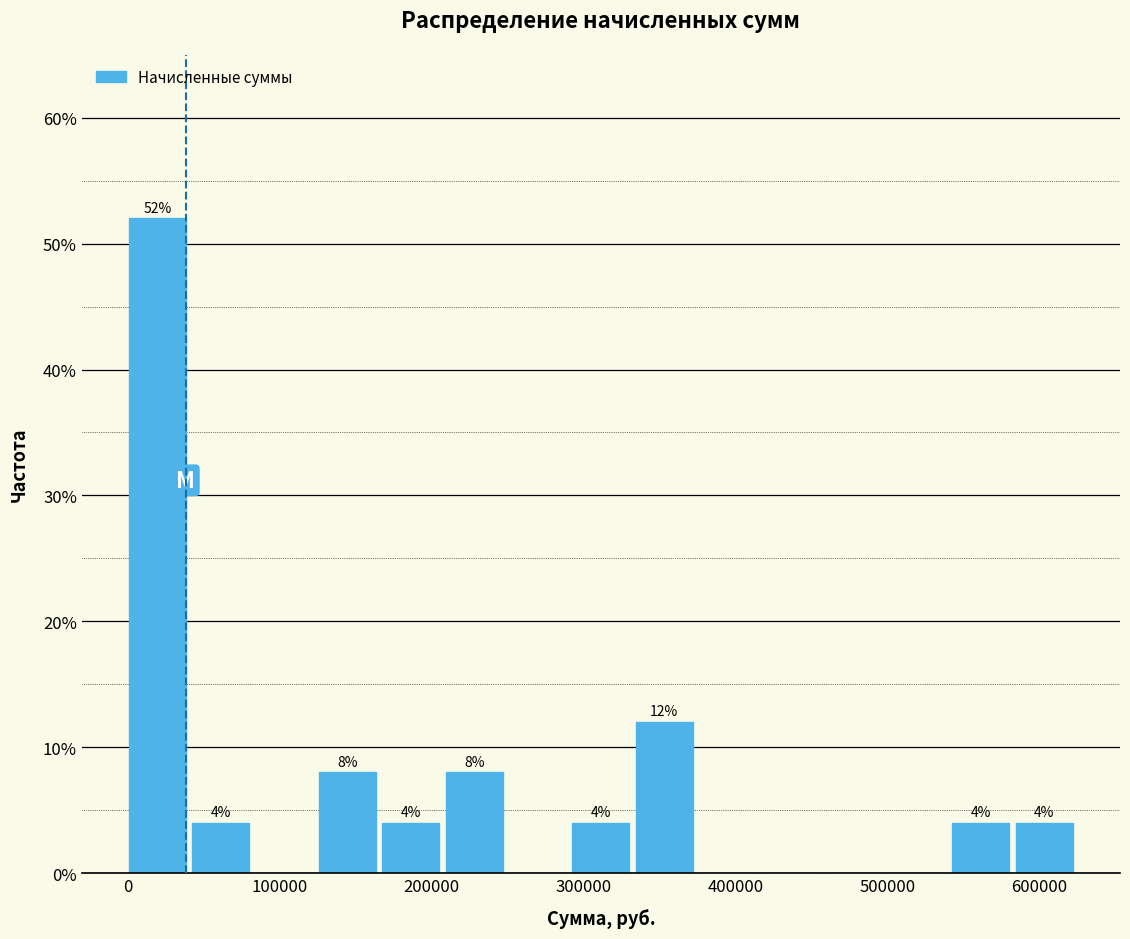

Over which range of the x-axis is the bar tallest?

0 to 40000